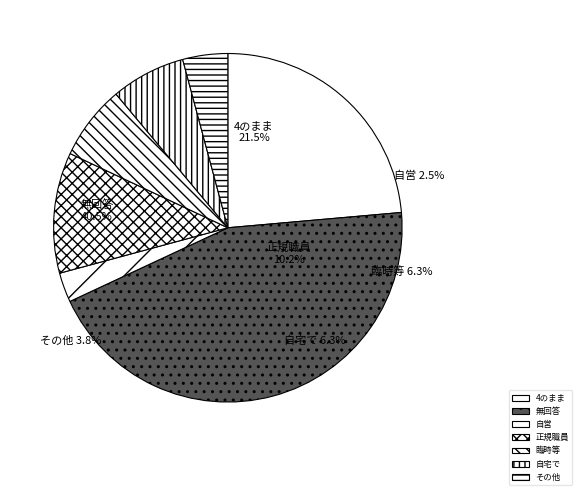

To the nearest percent, what is the average slice percentage?

14%